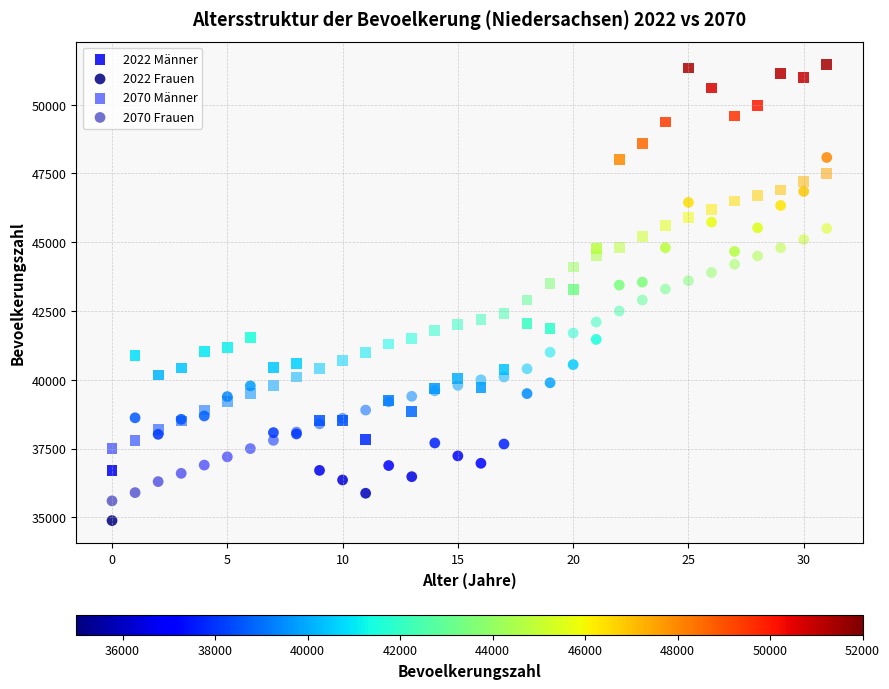

Which series has the largest Y range (max minus min)?

2022 Männer